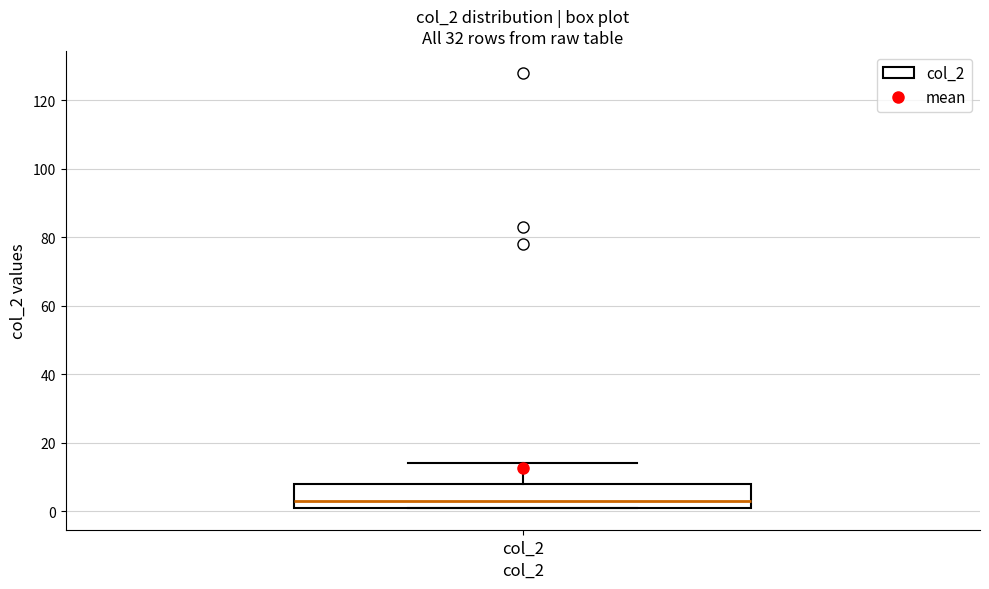

Transcribe this box plot: give where the median line is, the range the box spans, and where the two whiskers end, as read against the y-axis. The values are not printed on the chart, so give them approximately, as read against the axis.

median 4, box 2 to 8, whiskers 2 to 14